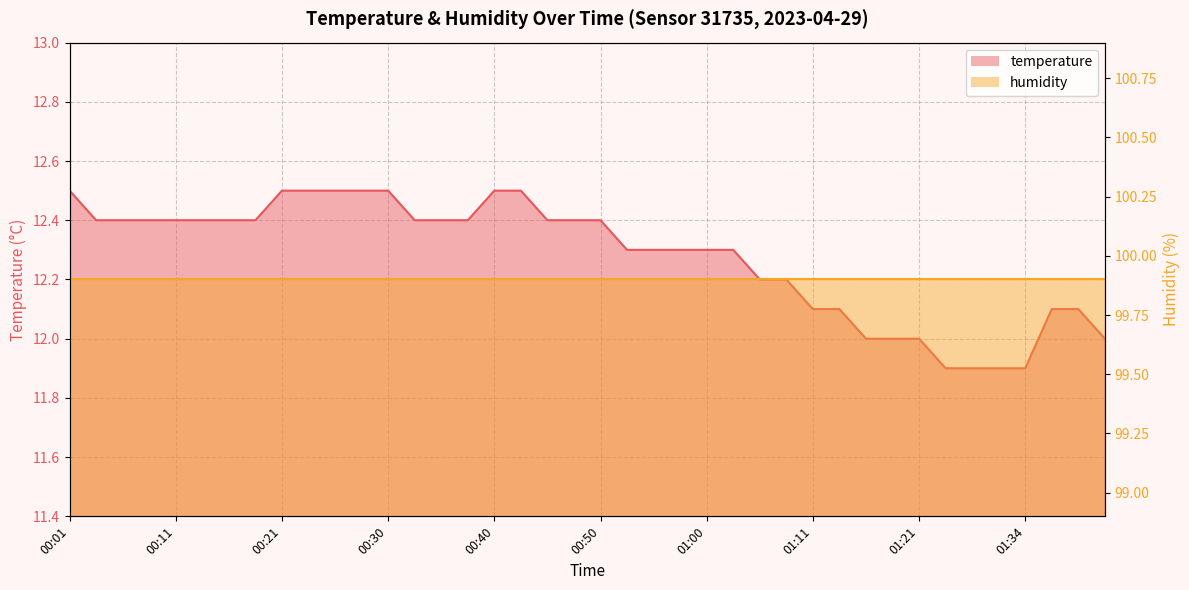

Does the chart have visible grid lines?

Yes